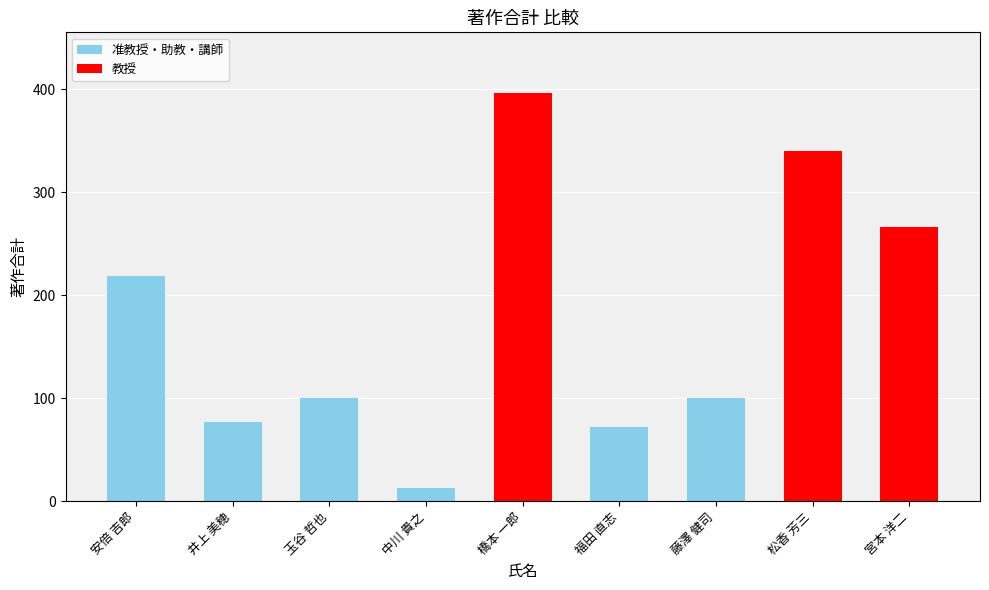

Is it true that the value at 橋本 一郎 is 171?

False